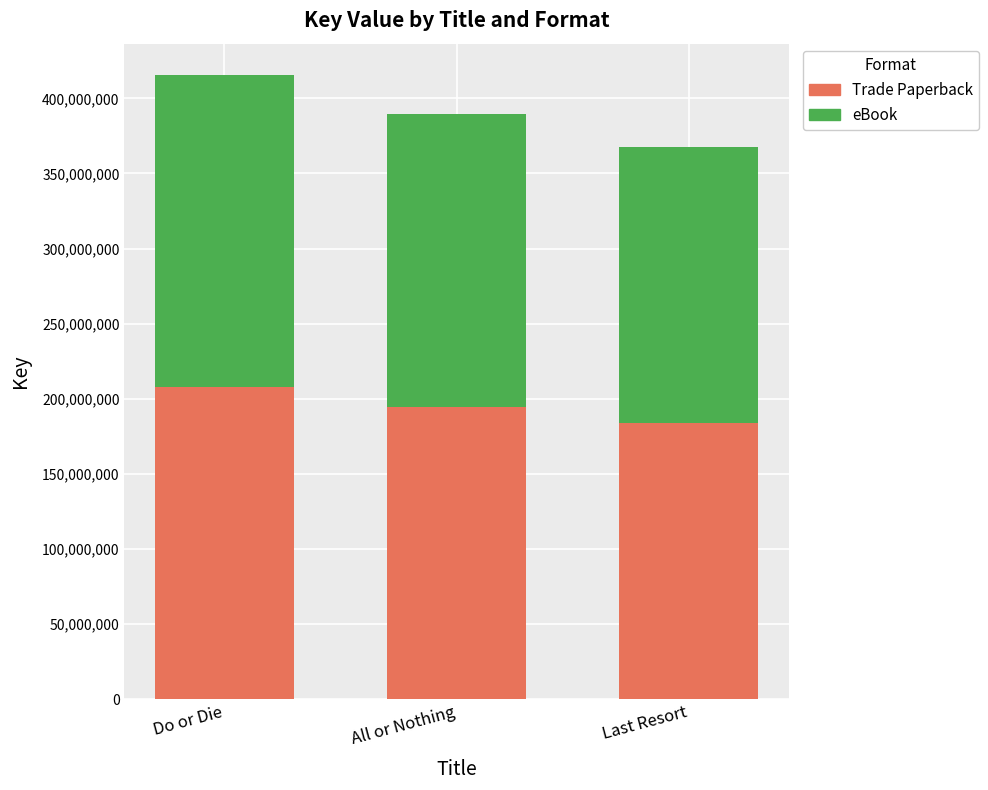

What is the sum of all Trade Paperback values?

586530958